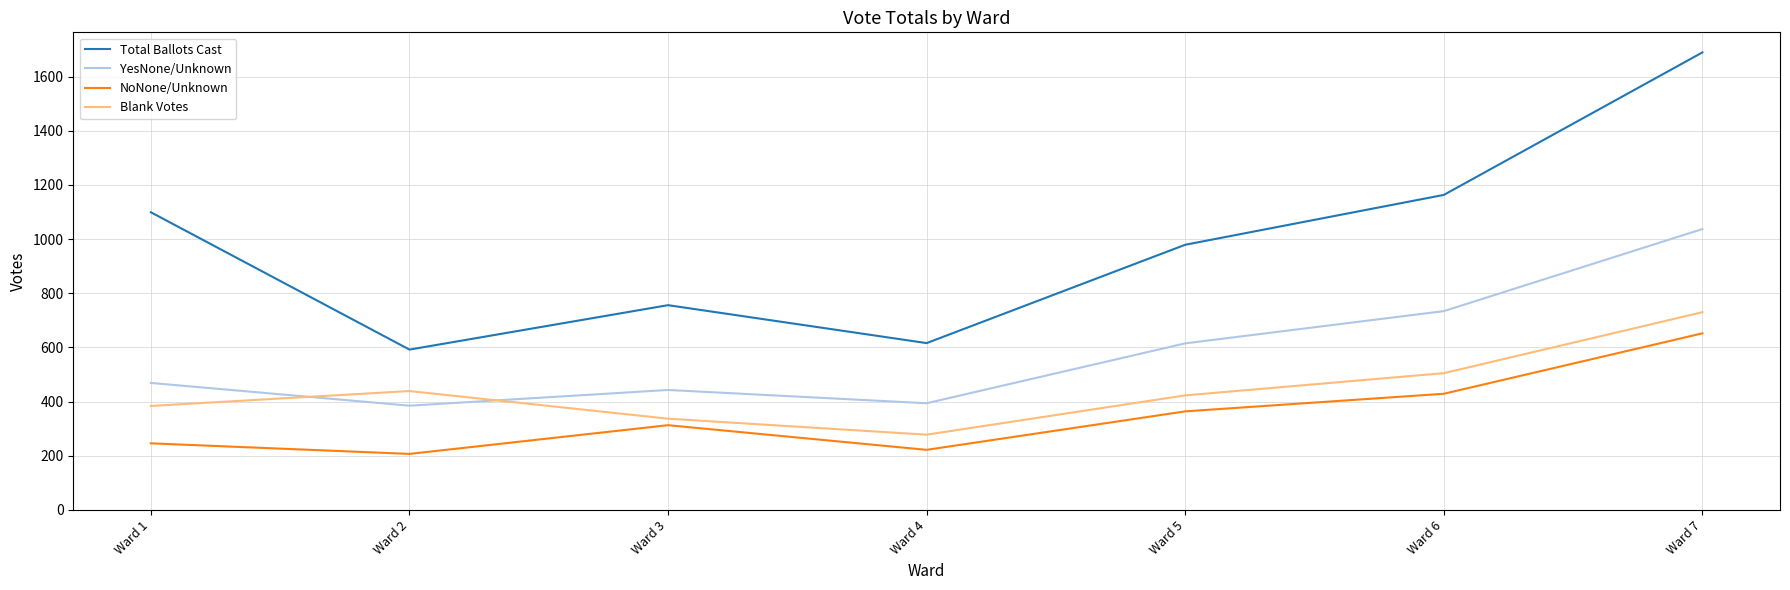

True or false: NoNone/Unknown and YesNone/Unknown cross at least once.

False